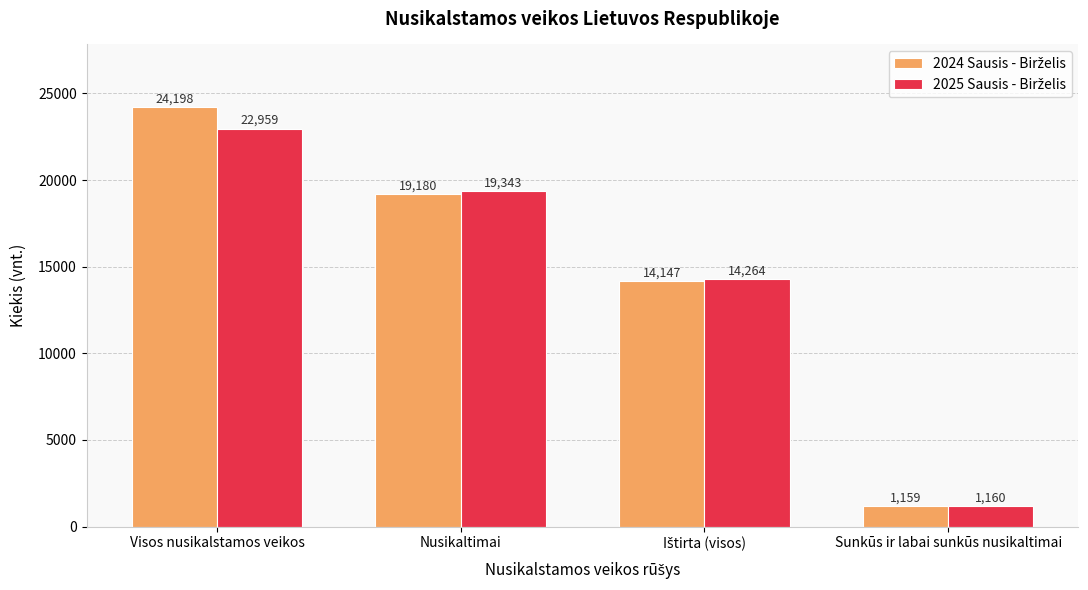

What is the total value across all series at Nusikaltimai?

38523